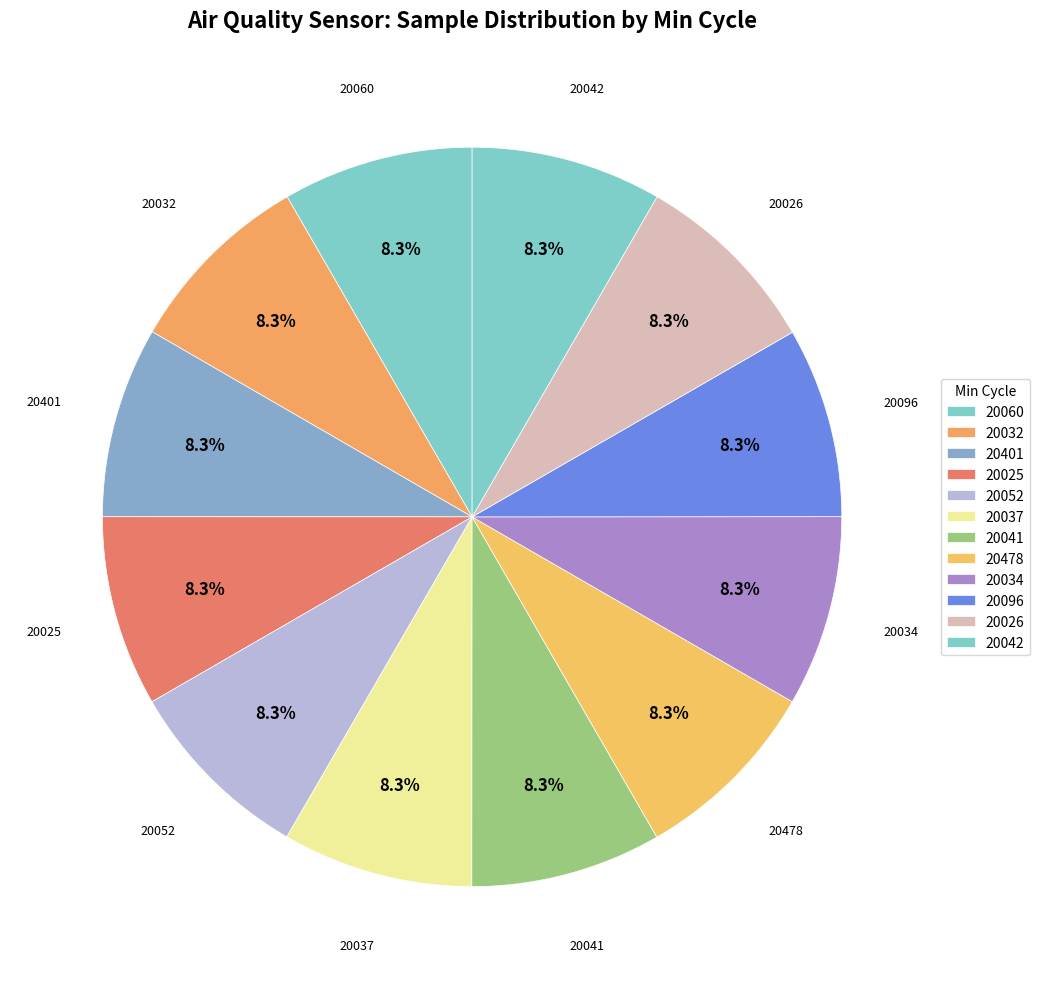

What percentage is the 20041 slice, to the nearest percent?

8%